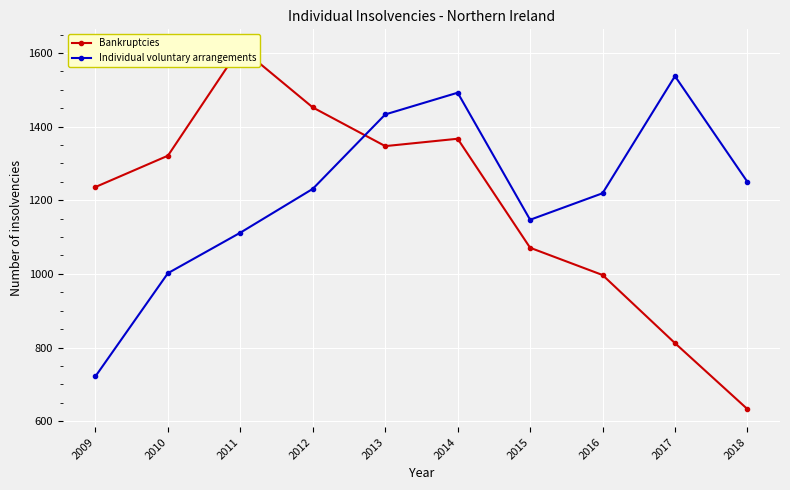

What is the value of the Individual voluntary arrangements point at the 4th from the left?

1231